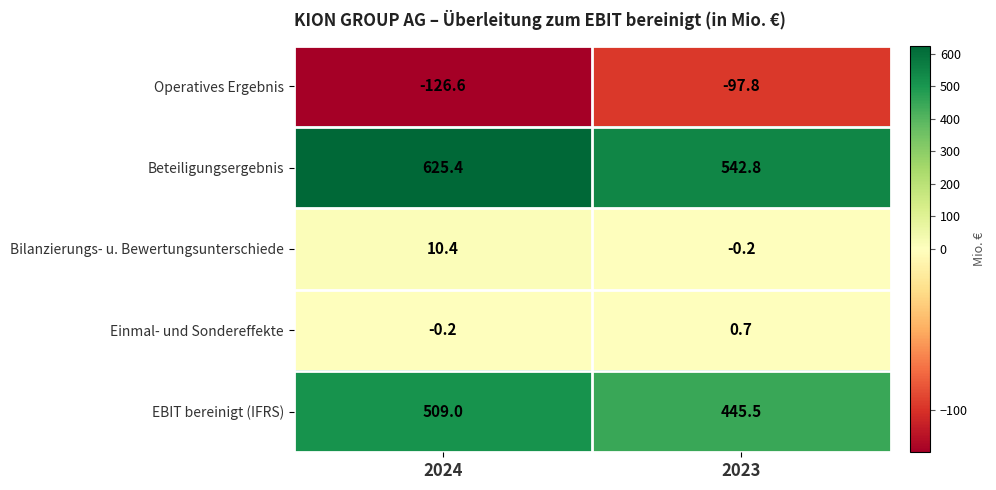

What is the sum of the Einmal- und Sondereffekte values at 2024 and 2023?

0.5